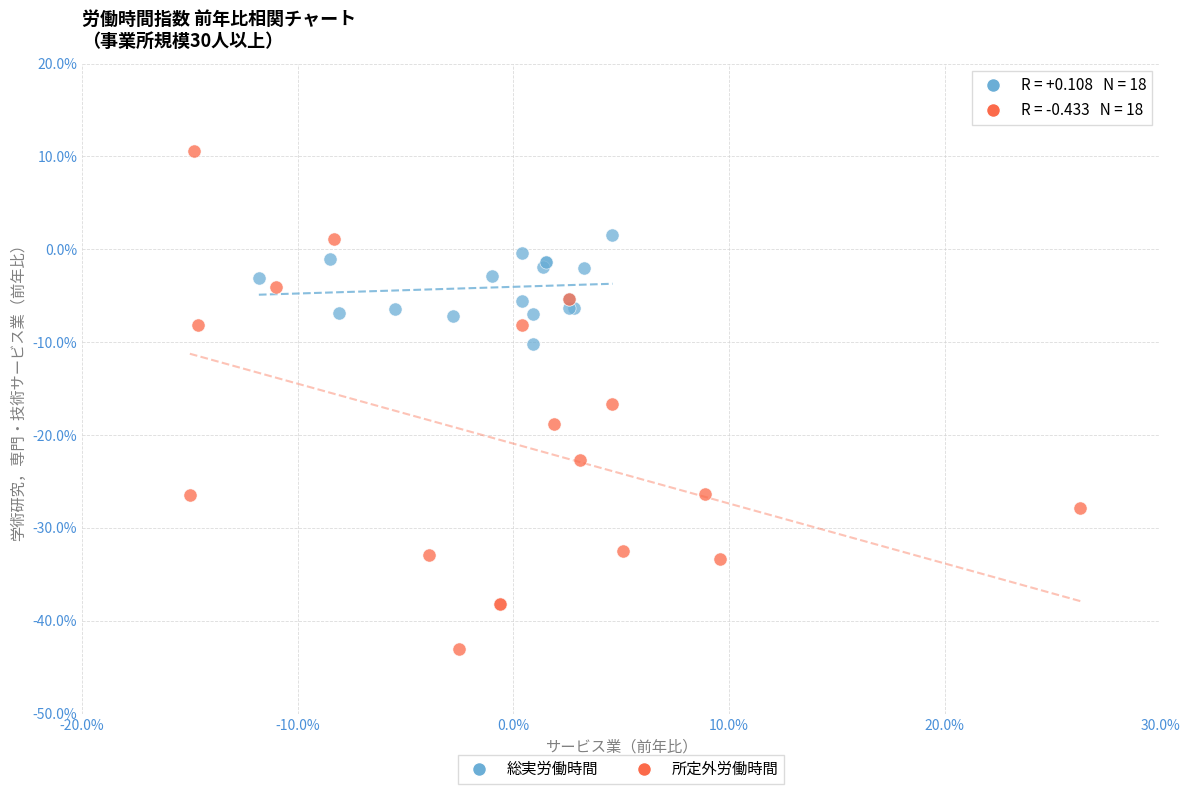

Which series contains the highest Y value?

所定外労働時間